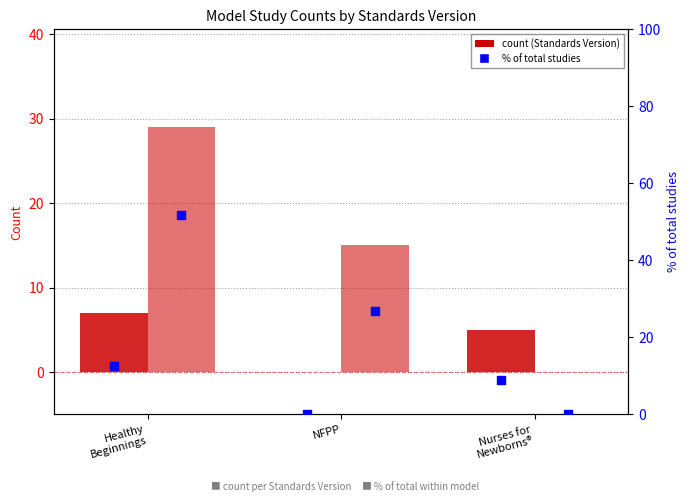

Which series has the largest total across all categories?

% of total (v2)